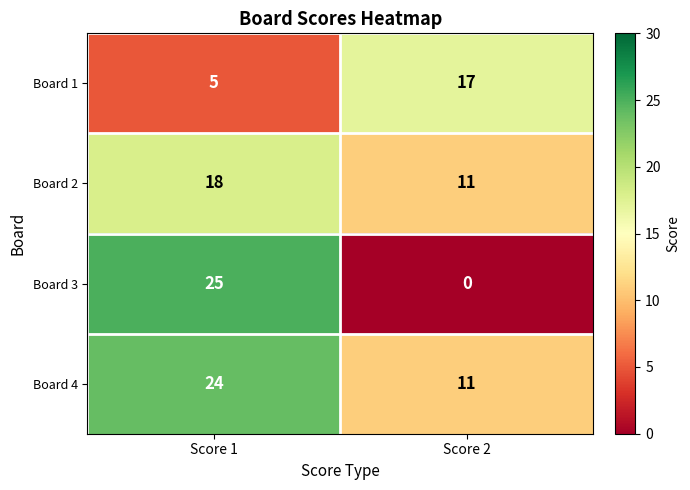

Which series changed the most between Score 1 and Score 2?

Board 3